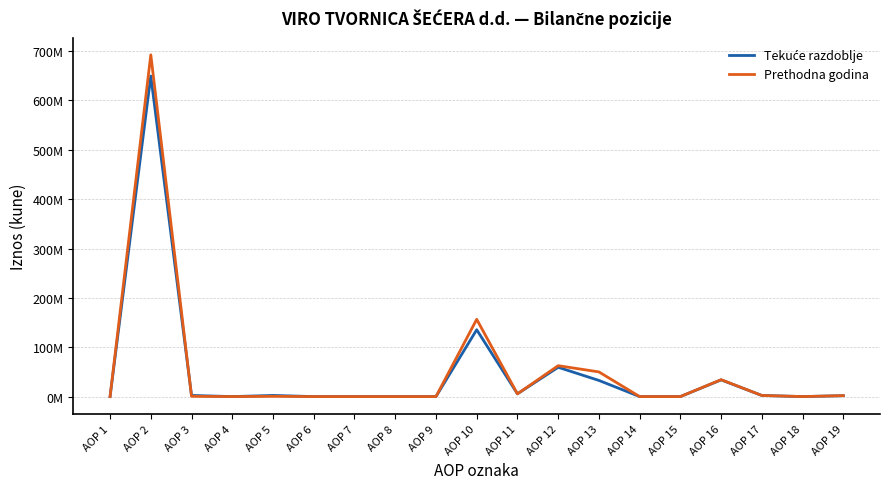

In Tekuće razdoblje, how many points are lower than both neighbors (excluding endpoints)?

3